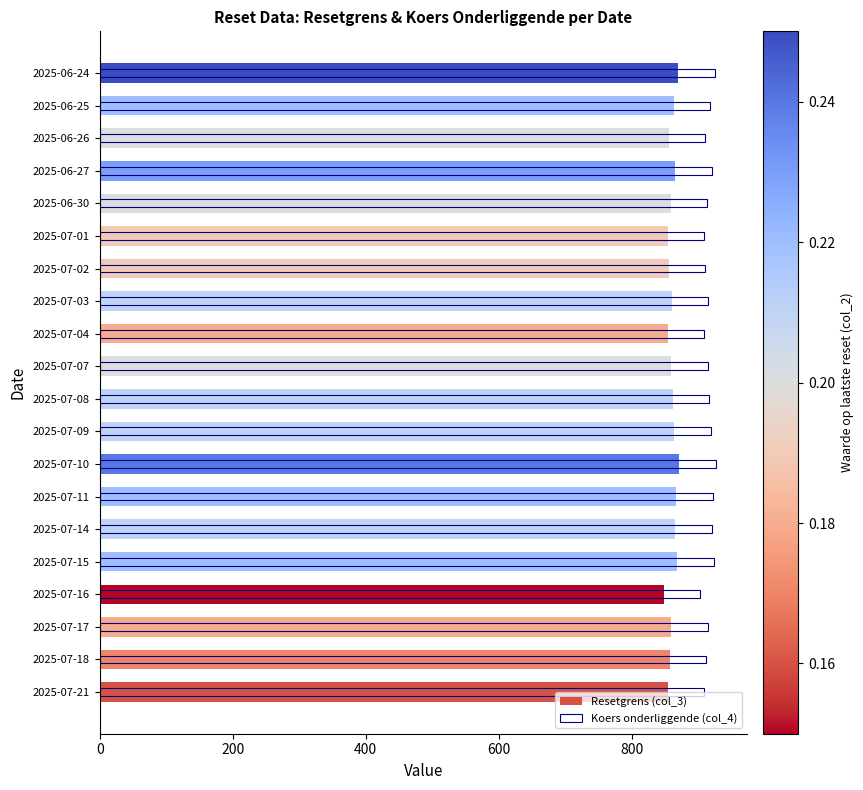

Rank the series by their average value, from highest to lowest.

Koers onderliggende (col_4), Resetgrens (col_3)